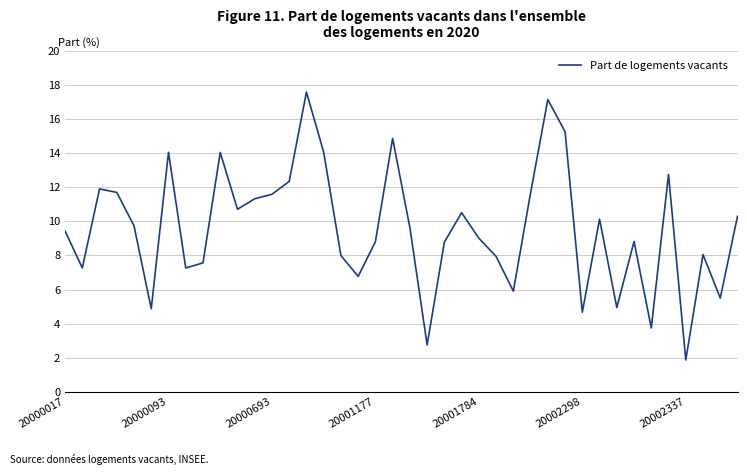

What is the greatest value displayed?

17.6